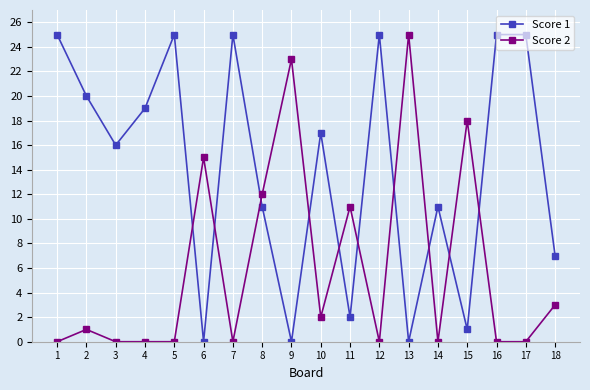

True or false: Score 2 has a value of 15 at 6.

True